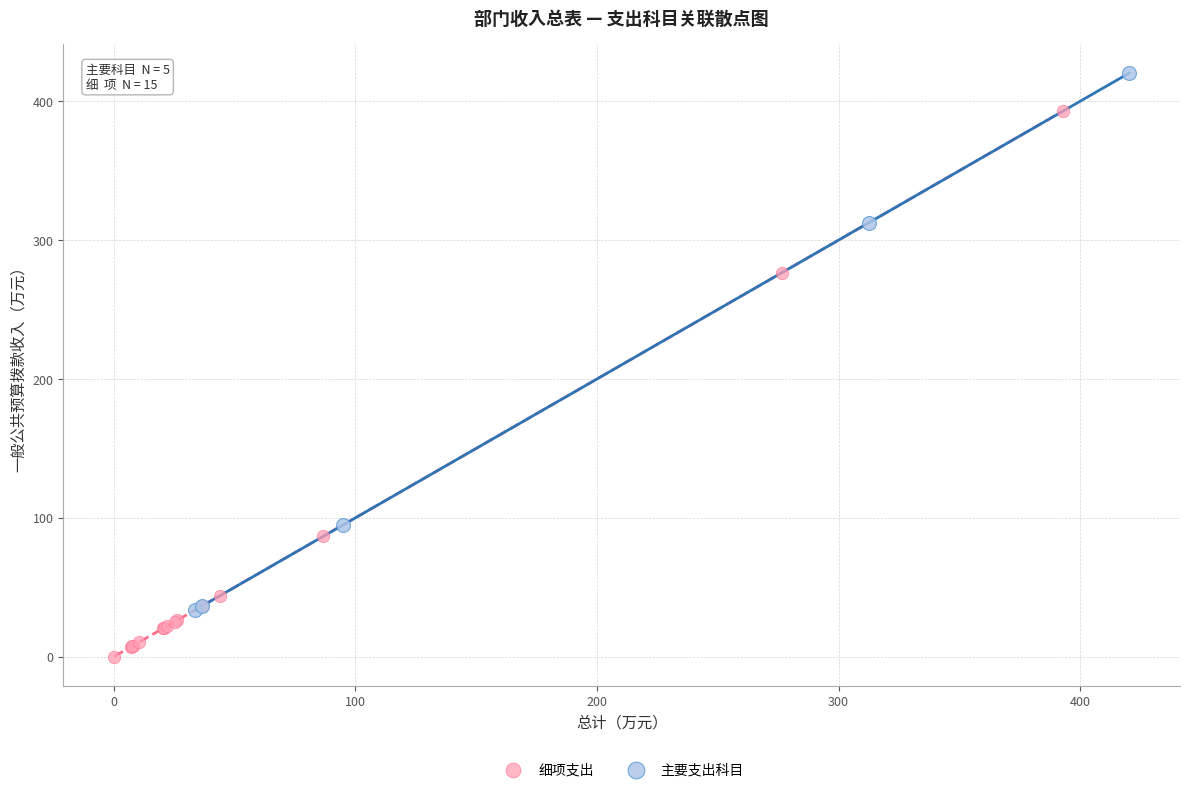

Which series contains the highest Y value?

主要支出科目